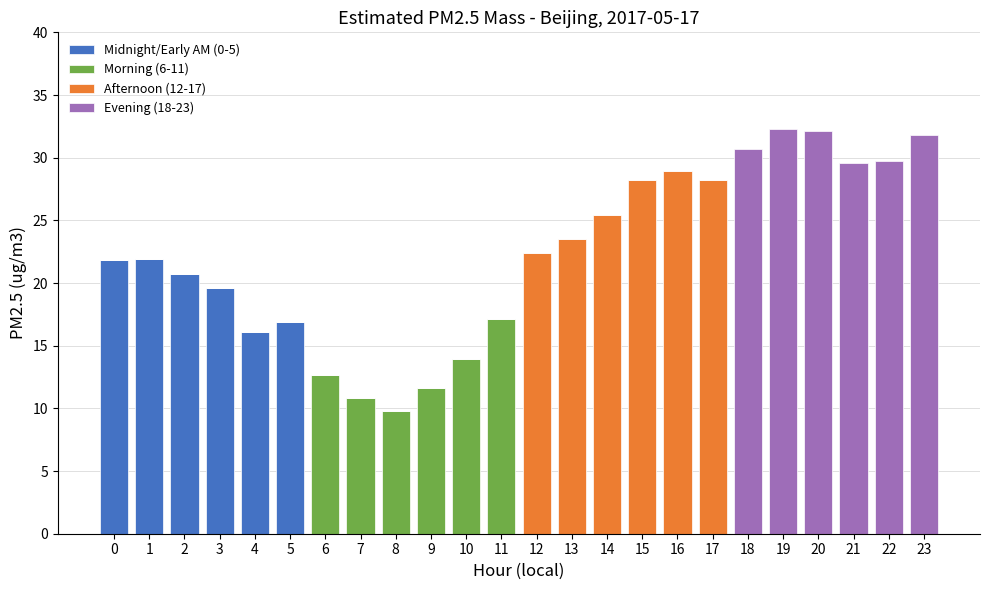

What is the total value across all series at 22?

29.7